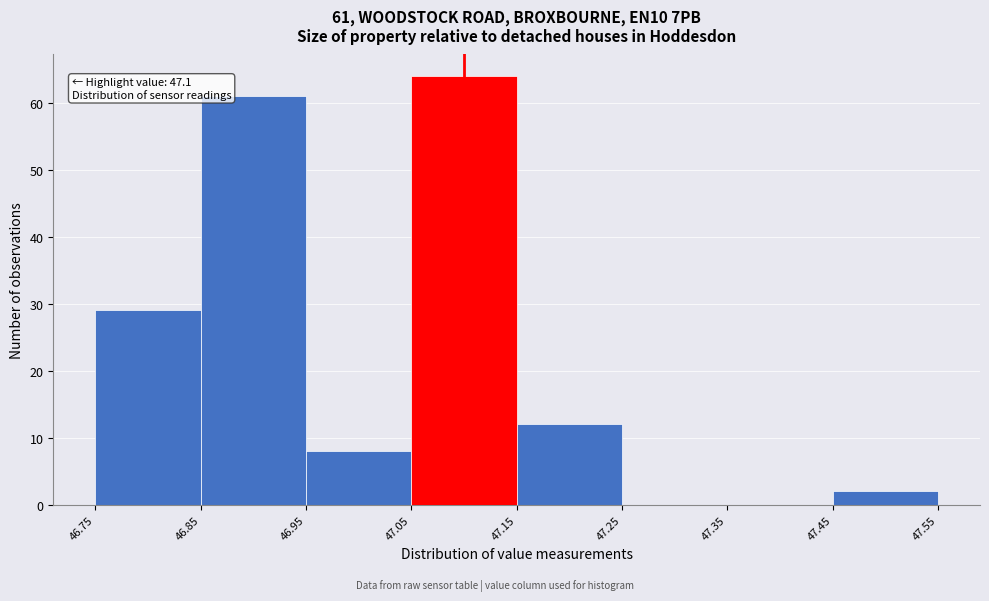

Over which range of the x-axis is the bar tallest?

47.05 to 47.15